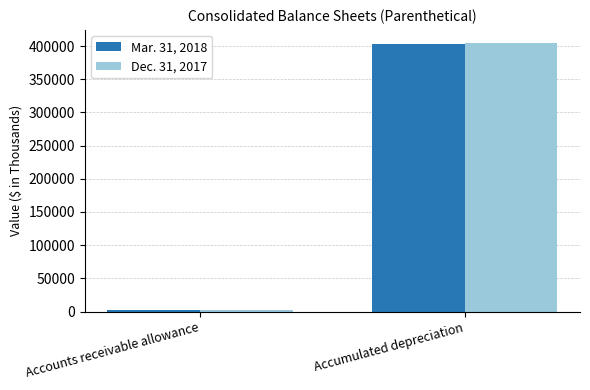

How many groups of bars are there?

2